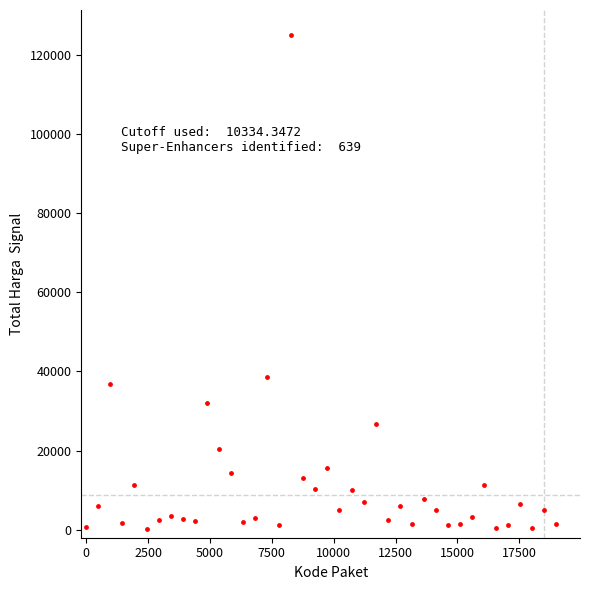

What Y value in the scatter plot is closest to 62622?

38691.2